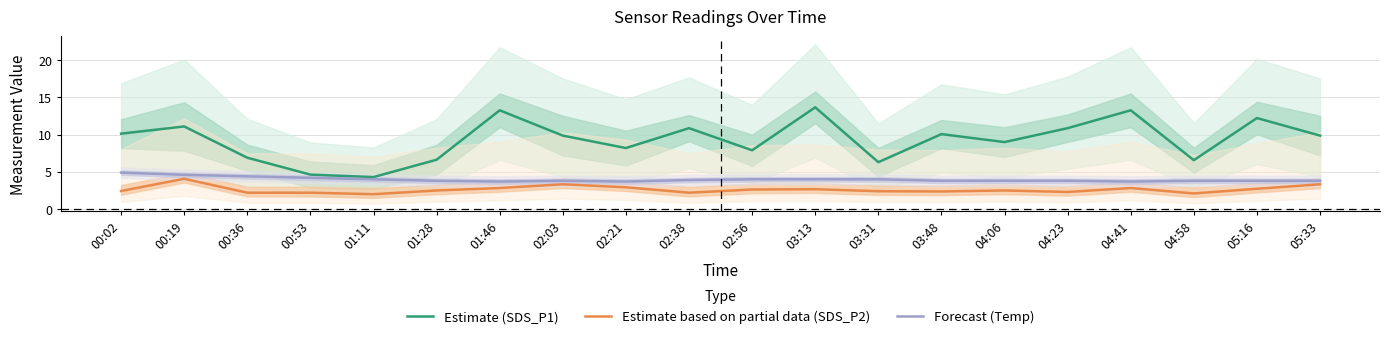

What is the minimum value for Forecast (Temp)?

3.7